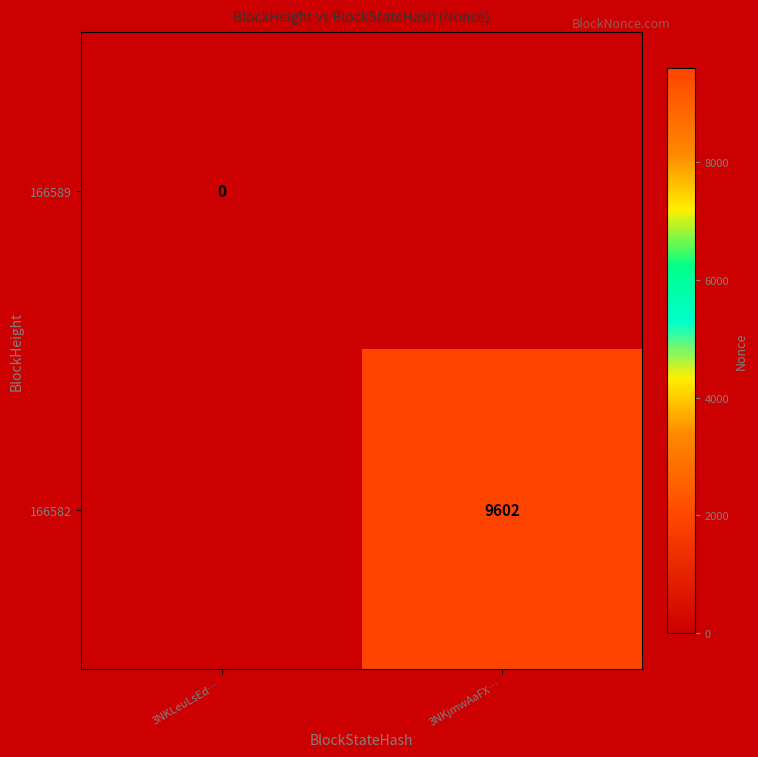

Is the value of 166582 at 3NKjmwAaFX… greater than the value of 166589 at 3NKLeuLsEd…?

Yes